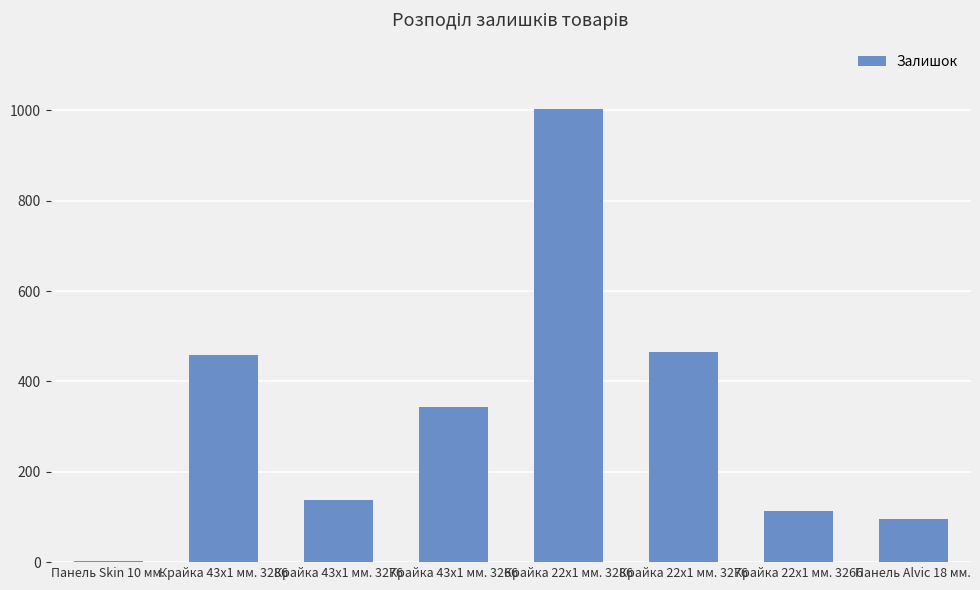

Between Крайка 22x1 мм. 3276 and Крайка 43x1 мм. 3266, which is larger?

Крайка 22x1 мм. 3276